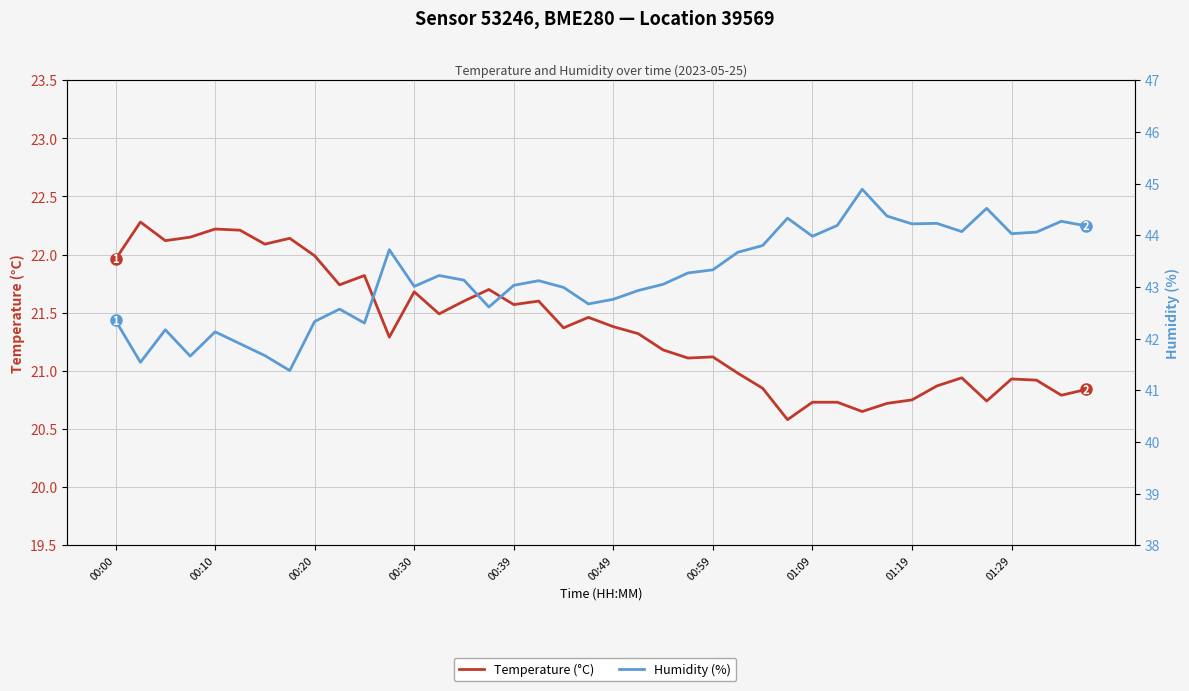

What is the sum of all Humidity (%) values?

1727.7